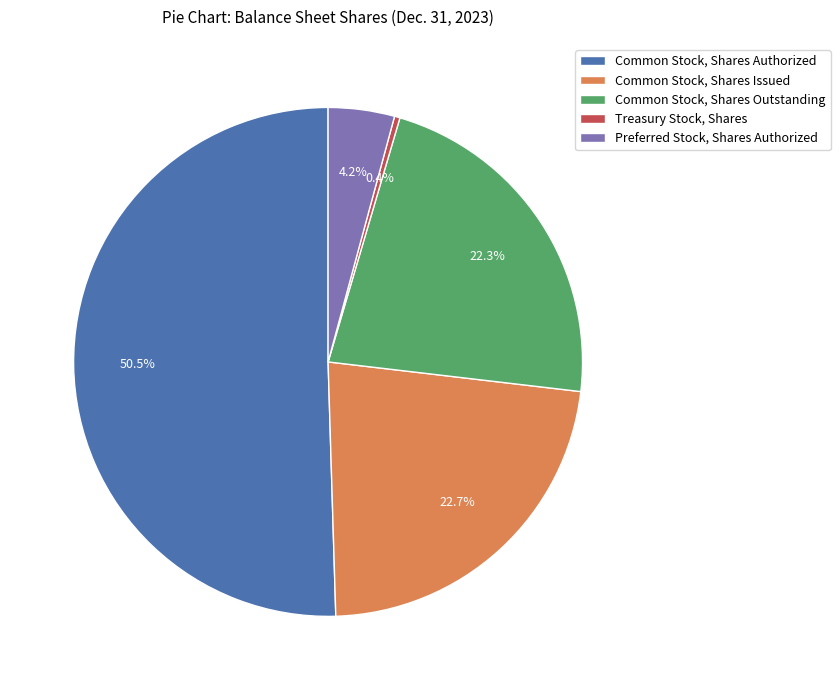

To the nearest percent, what is the difference between the largest and smallest slice percentages?

50%